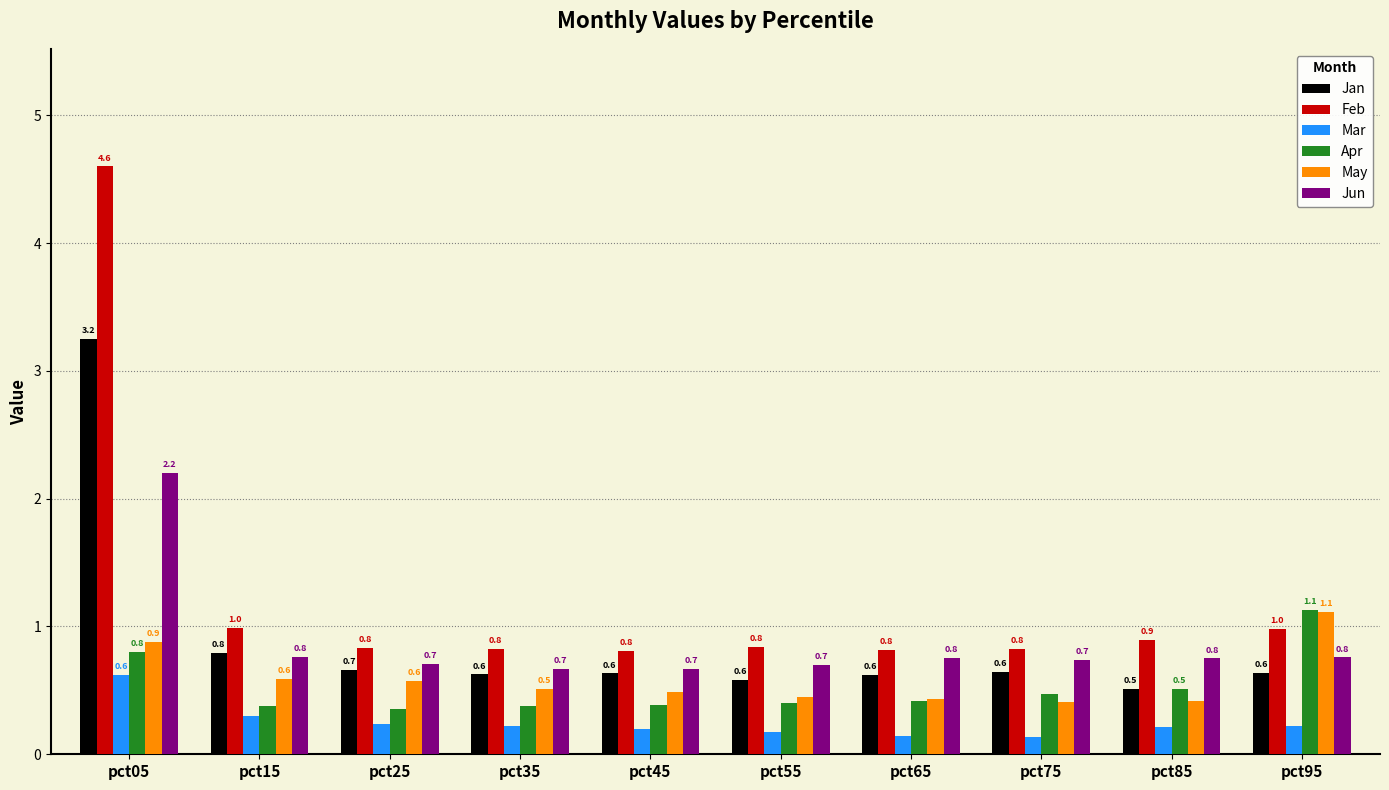

At which category is the sum across all series the highest?

pct05